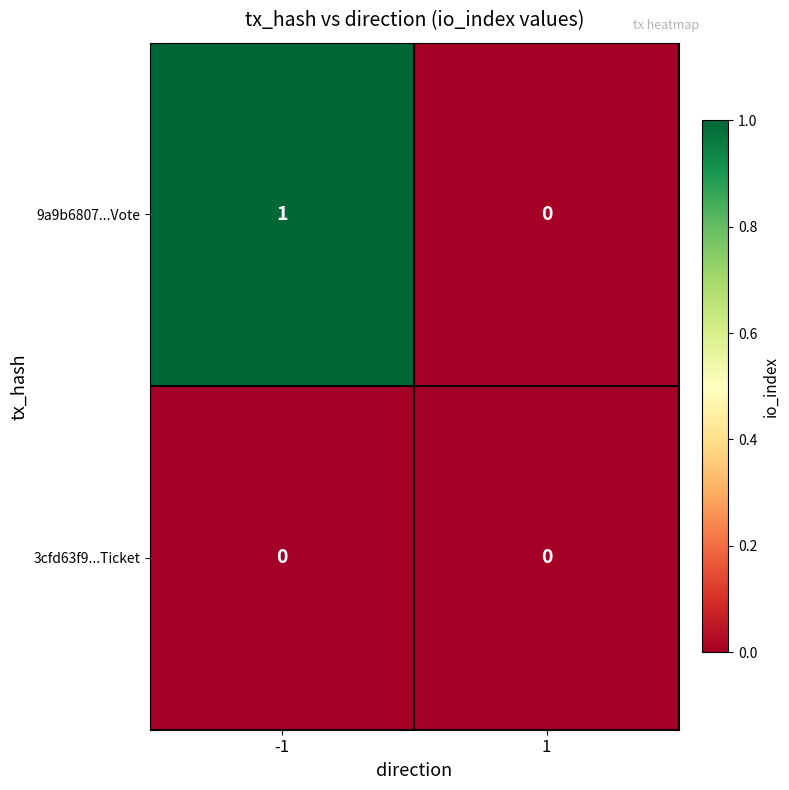

Between -1 and 1, which series saw the biggest shift?

9a9b6807...Vote